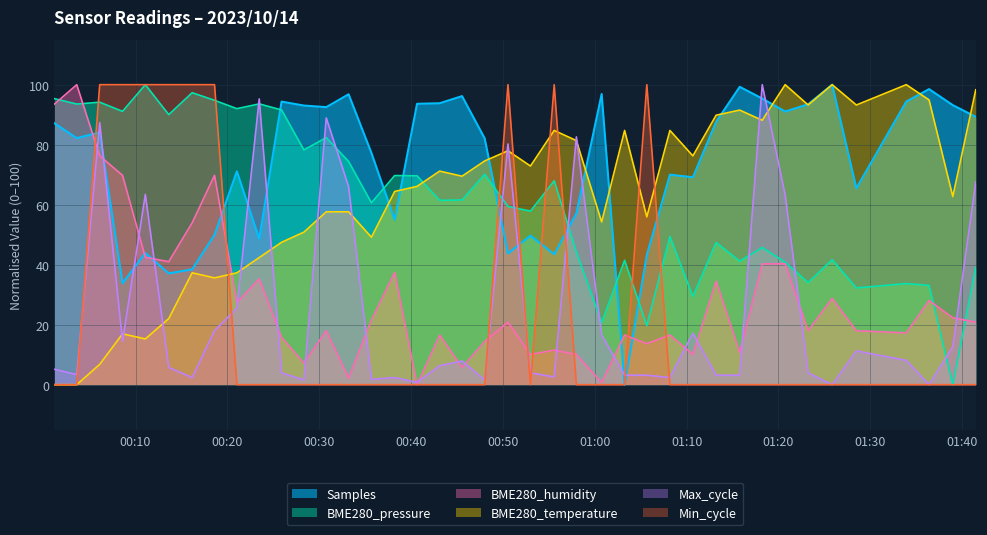

What is the average value of the Min_cycle series?

22.5